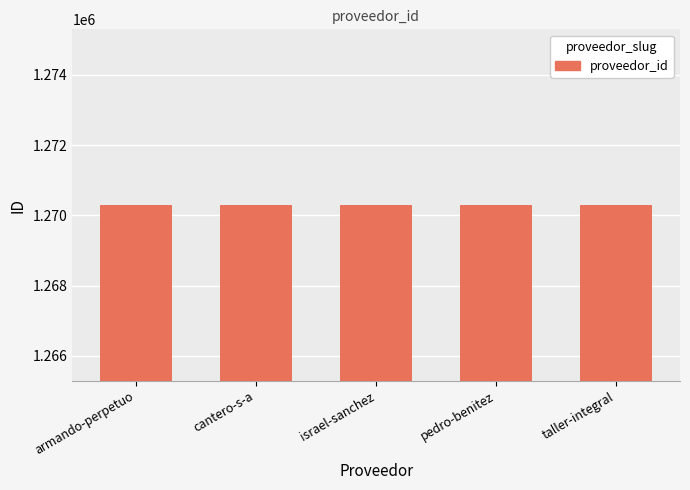

What is the sum of all values?

6351465